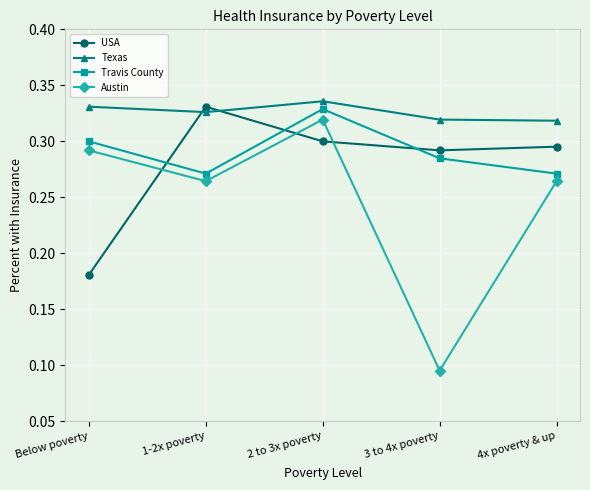

What is the sum of all USA values?

1.4